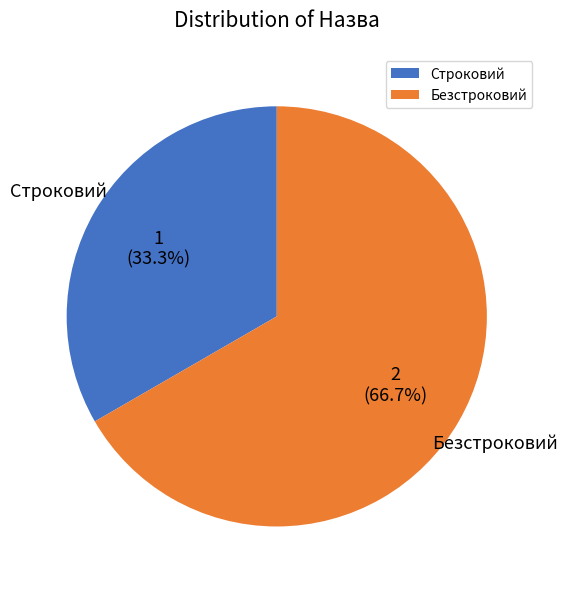

To the nearest percent, what is the combined percentage of Строковий and Безстроковий?

100%